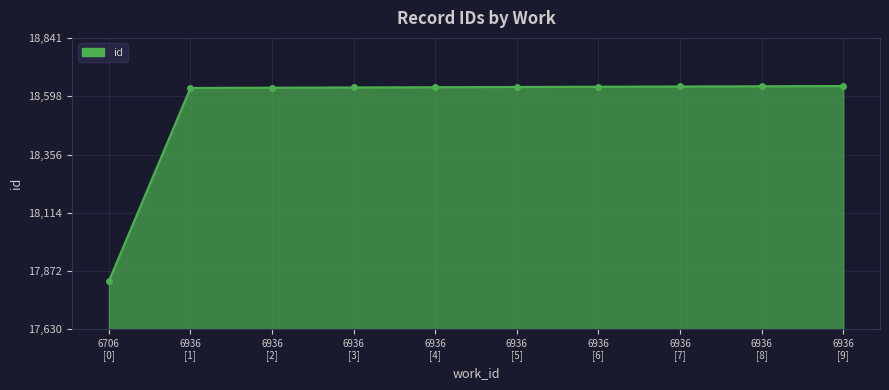

What is the smallest value displayed?

17830